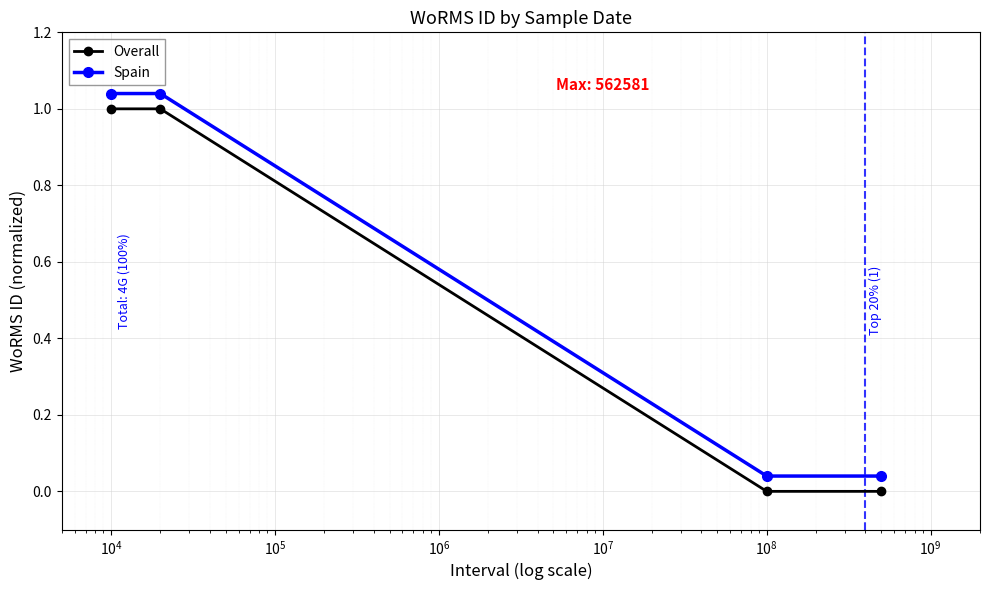

True or false: Overall and Spain intersect in this chart.

False